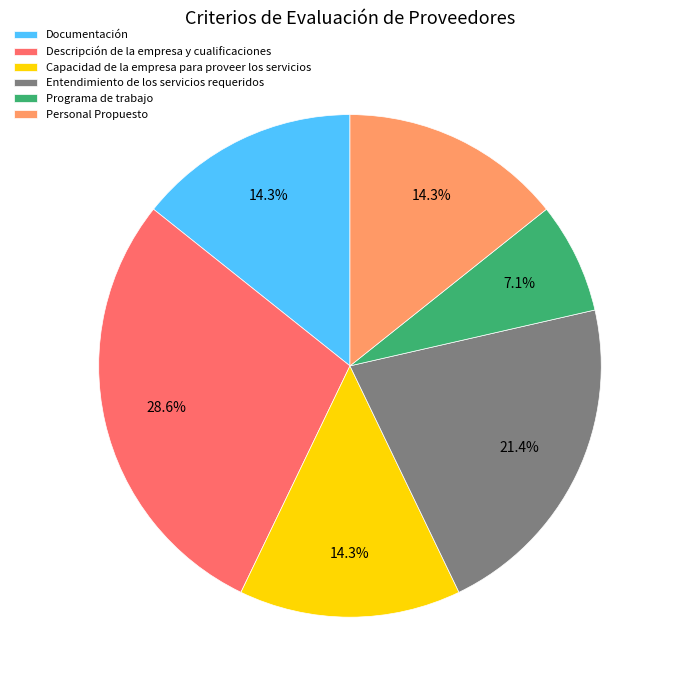

How many slices are in this pie chart?

6